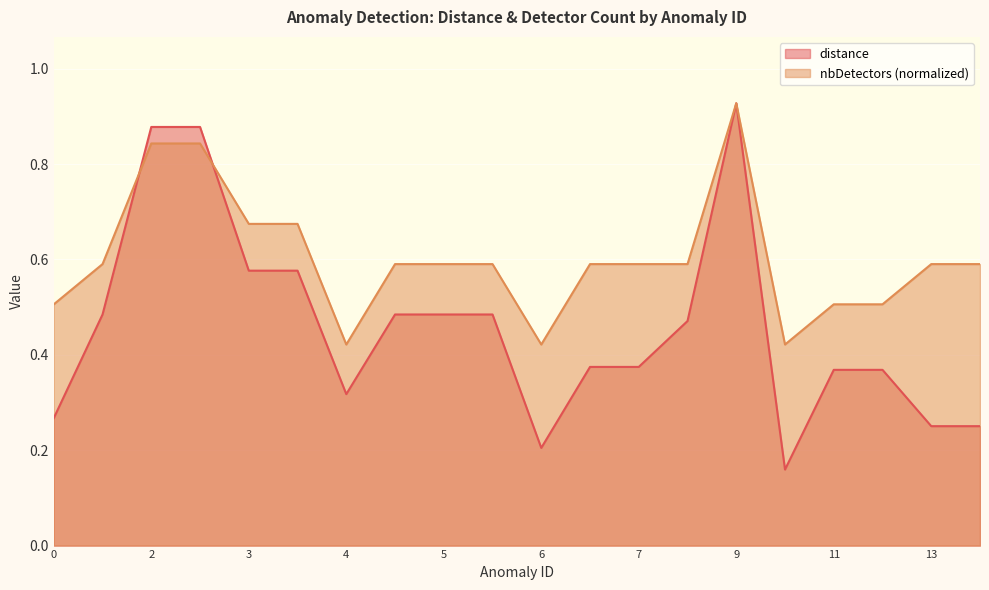

Where is distance nearest to the value 0?

10